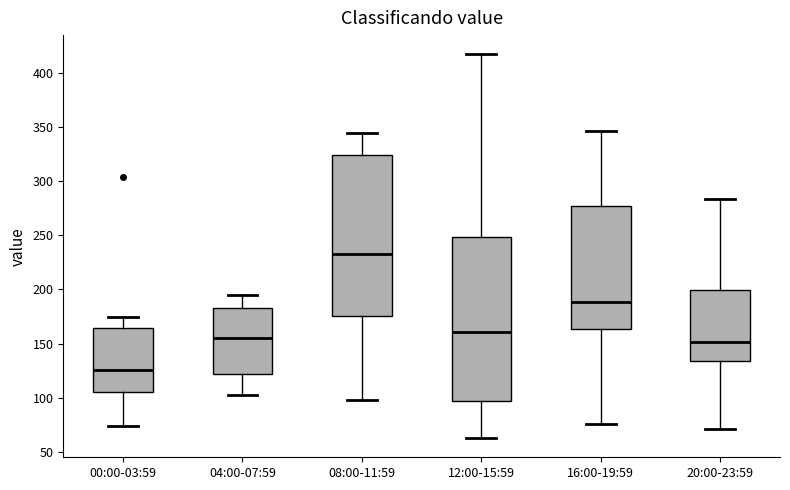

Where is the lower edge of the box for 08:00-11:59 on the y-axis? The values are not printed on the chart, so give them approximately, as read against the axis.

175